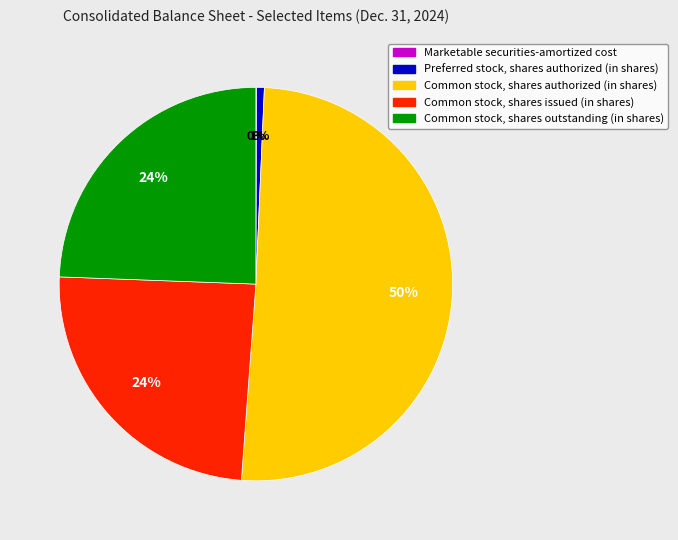

Is it true that Common stock, shares outstanding (in shares) is 38% of the pie?

False